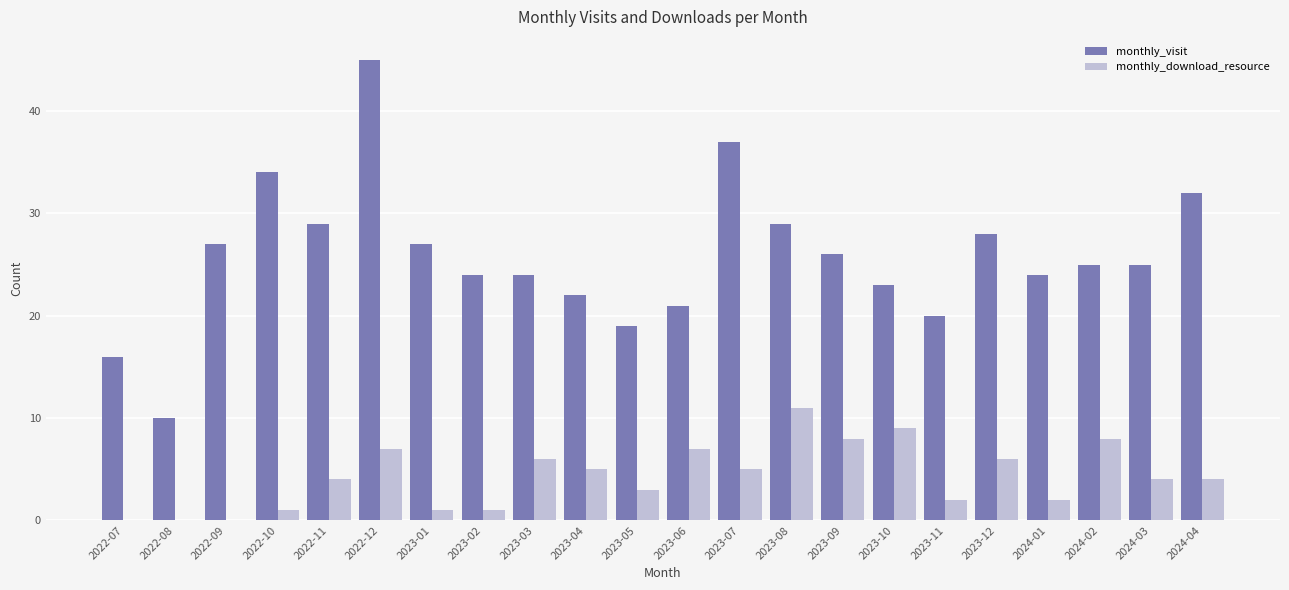

The monthly_download_resource series shows 1 at 2023-02. True or false?

True